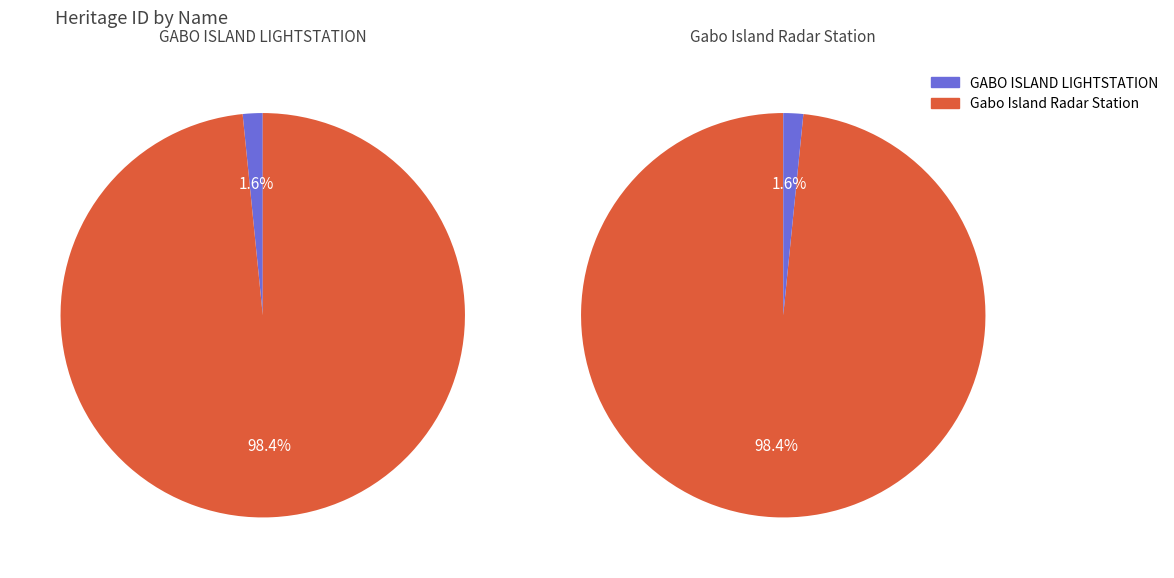

How many segments does this pie chart have?

2